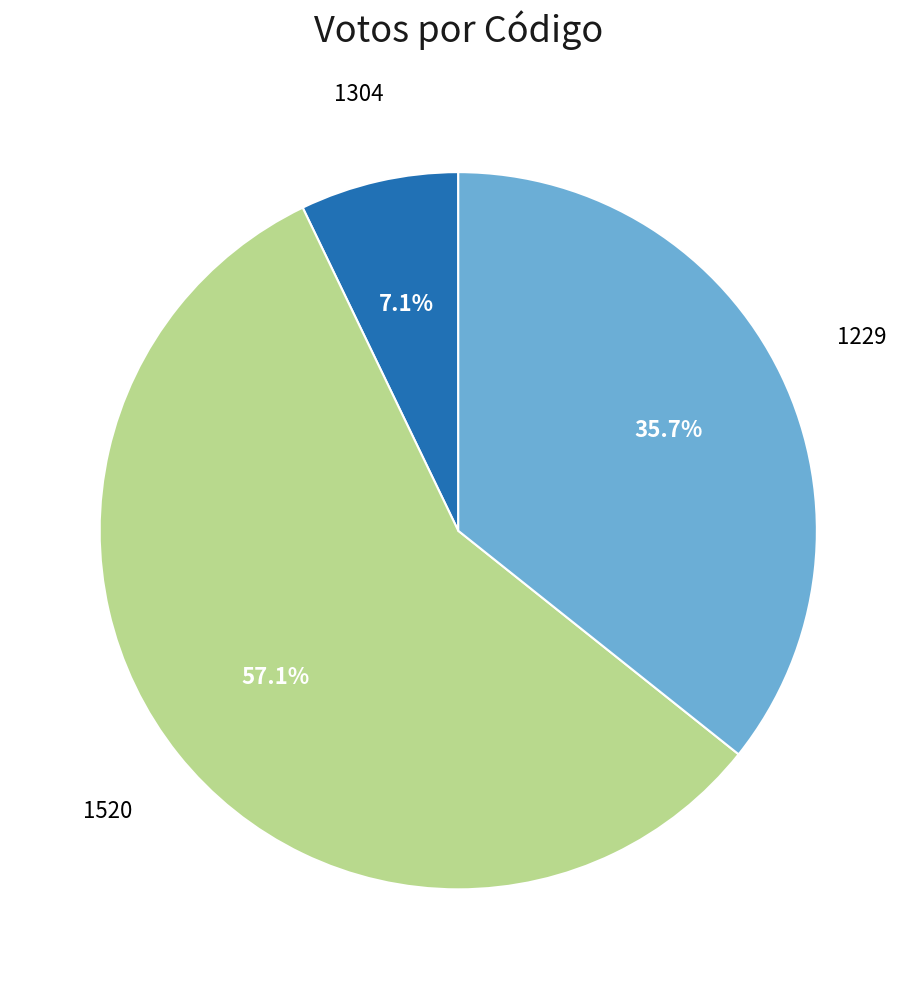

To the nearest percent, what percentage of the pie is 1520?

57%